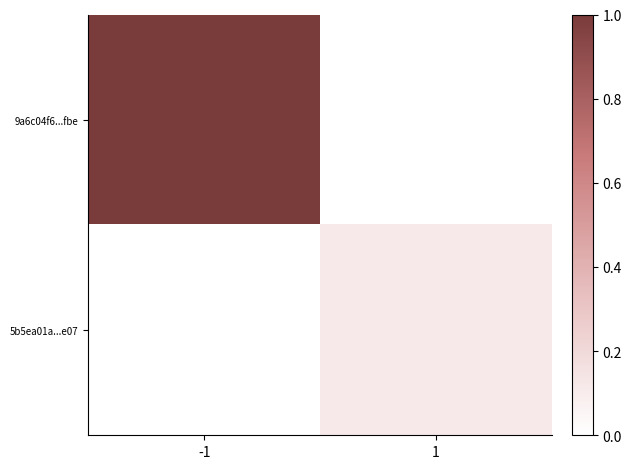

Count the number of data series in this chart.

2